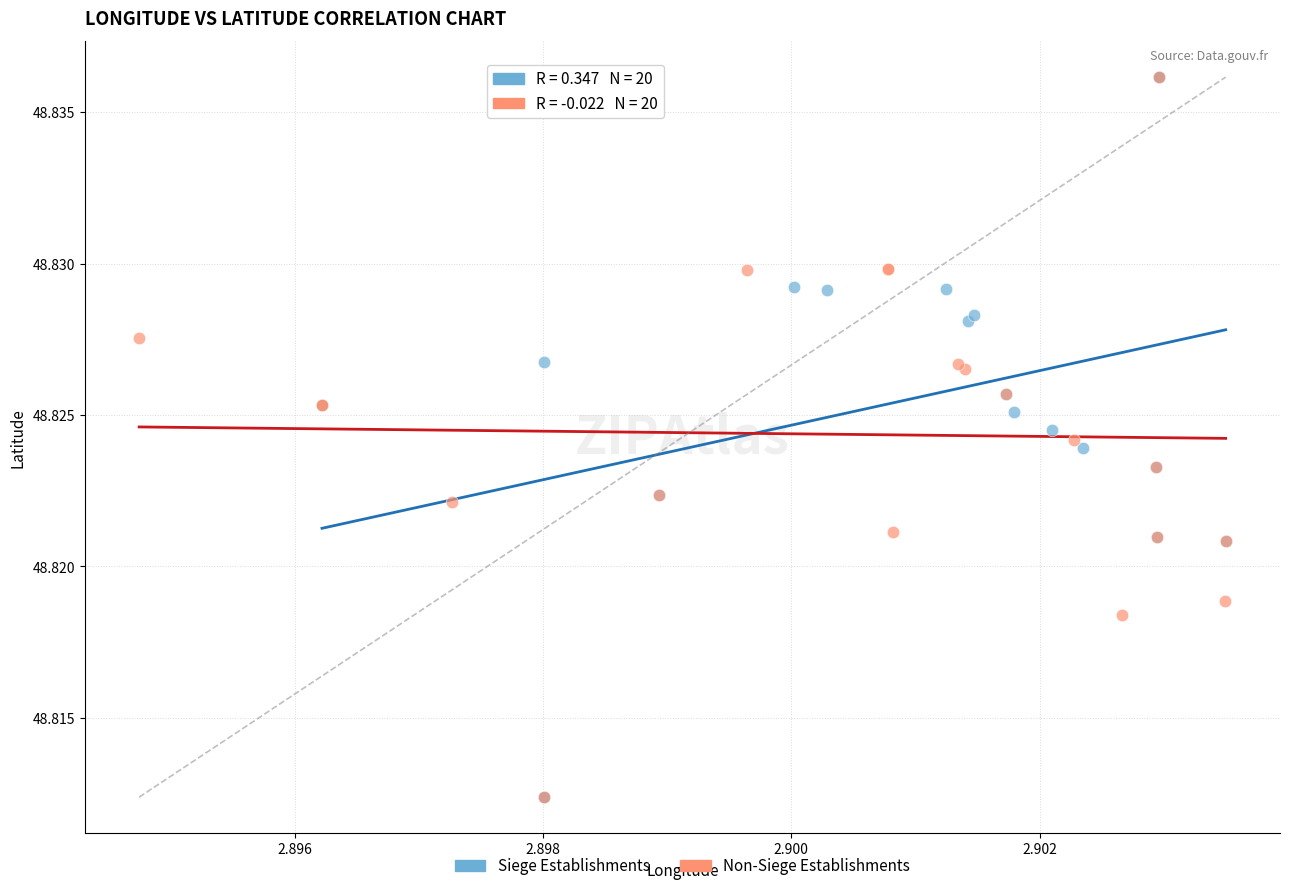

What are all the series names shown in the legend?

Siege Establishments, Non-Siege Establishments